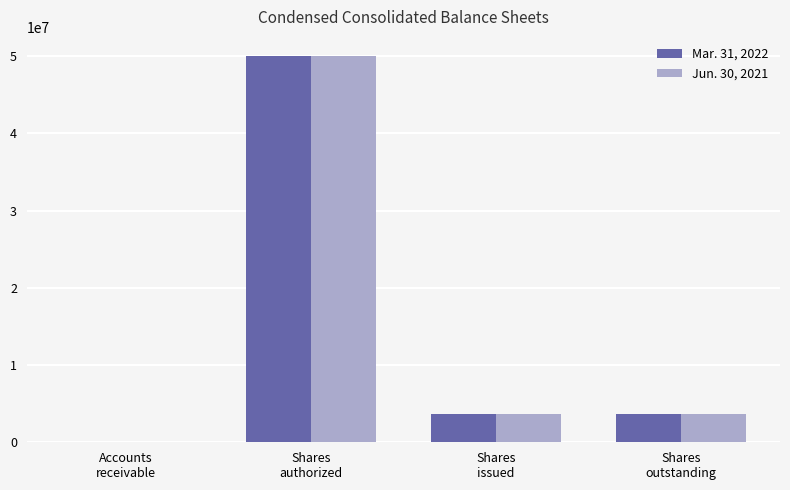

What is the spread (max minus min) of values at Shares
issued?

26997